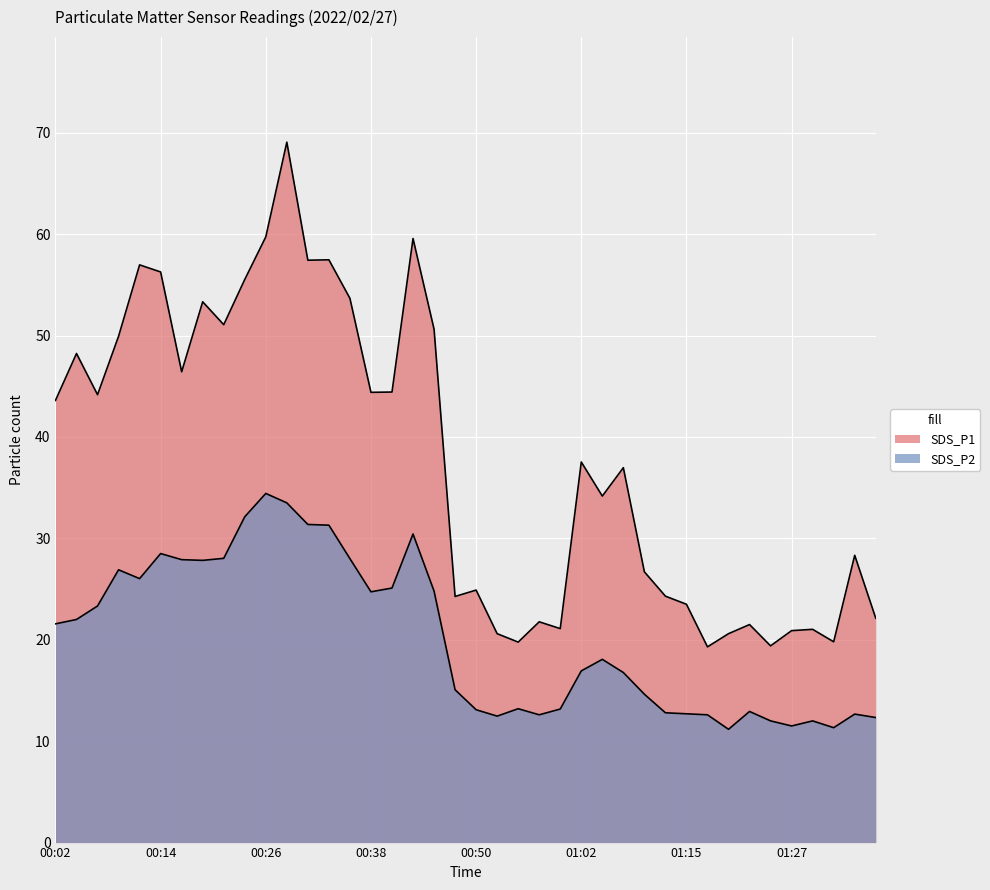

The value of SDS_P1 at 01:19 is 20.6. True or false?

True